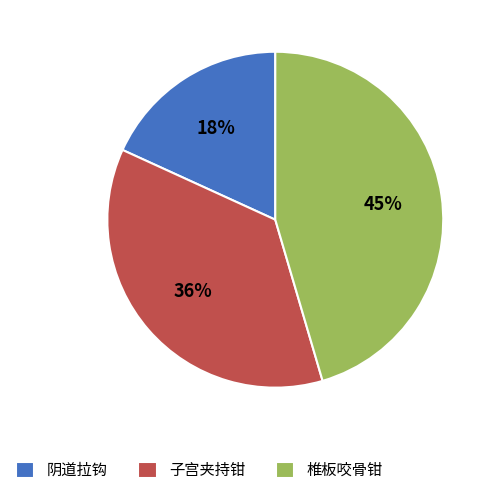

Which has a higher value, 子宫夹持钳 or 阴道拉钩?

子宫夹持钳